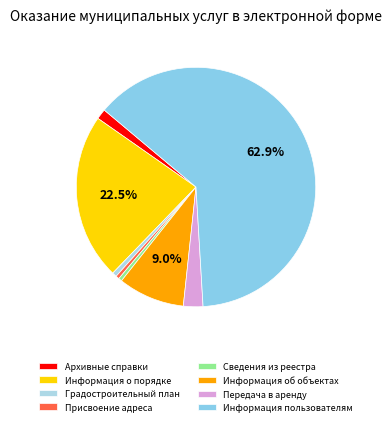

Count the number of slices in the pie.

8